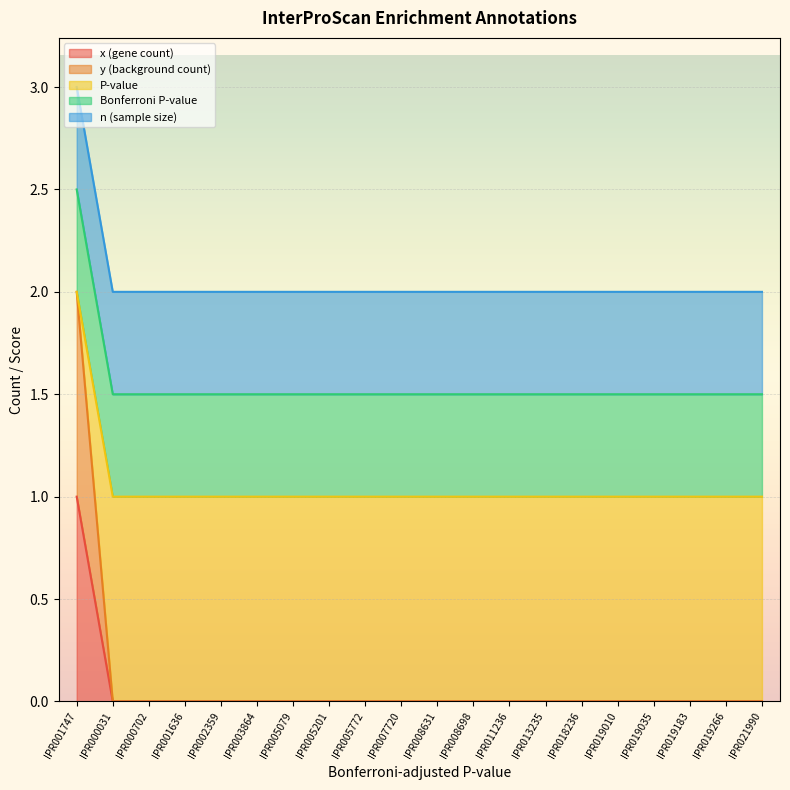

The value of P-value at IPR001747 is 3. True or false?

False